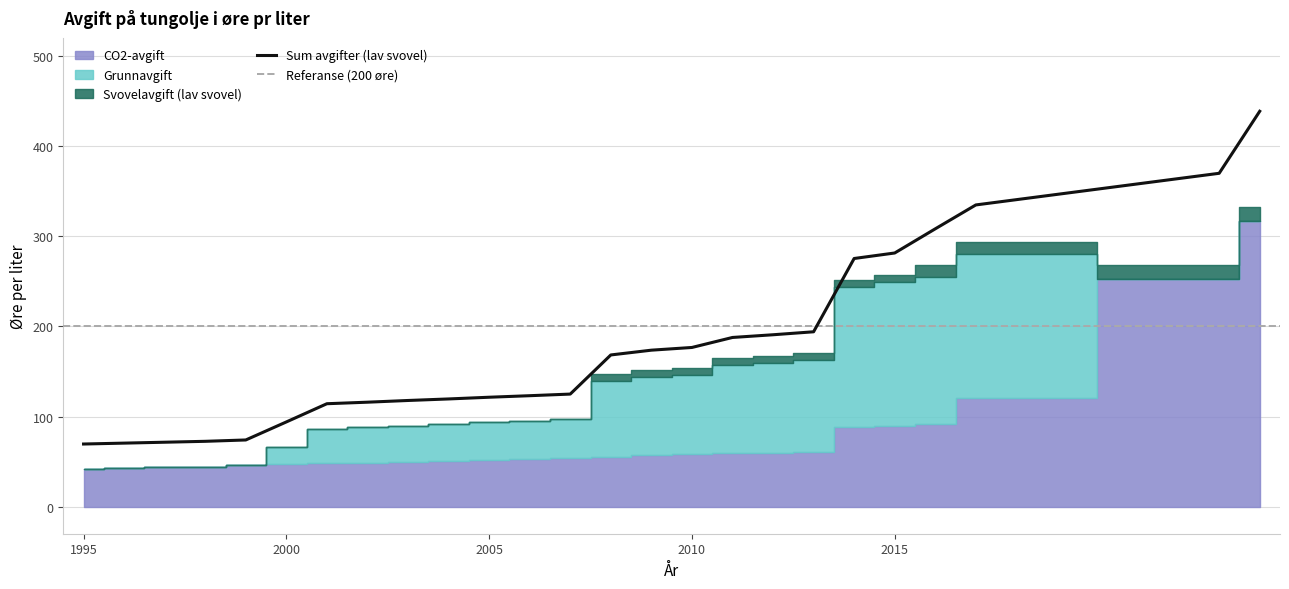

Reading left to right, what are all the values shown in this chart?

CO2-avgift: 1995=41.5	1996=42.5	1997=43.5	1998=44.5	1999=46.0	2000=47.0	2001=48.0	2002=49.0	2003=50.0	2004=51.0	2005=52.0	2006=53.0	2007=54.0	2008=55.0	2009=57.0	2010=58.0	2011=59.0	2012=60.0	2013=61.0	2014=88.0	2015=90.0	2016=92.0	2017=120.0	2023=253.0	2024=317.0
Grunnavgift: 1995=0.0	1996=0.0	1997=0.0	1998=0.0	1999=0.0	2000=19.0	2001=38.2	2002=38.9	2003=39.8	2004=40.5	2005=41.4	2006=42.1	2007=42.9	2008=84.5	2009=87.0	2010=88.6	2011=98.3	2012=99.9	2013=101.8	2014=155.7	2015=159.0	2016=163.0	2017=160.3	2023=0.0	2024=0.0
Svovelavgift_low: 1995=0.0	1996=0.0	1997=0.0	1998=0.0	1999=0.0	2000=0.0	2001=0.0	2002=0.0	2003=0.0	2004=0.0	2005=0.0	2006=0.0	2007=0.0	2008=7.2	2009=7.4	2010=7.5	2011=7.6	2012=7.7	2013=7.8	2014=7.9	2015=8.1	2016=13.3	2017=13.6	2023=14.6	2024=15.2